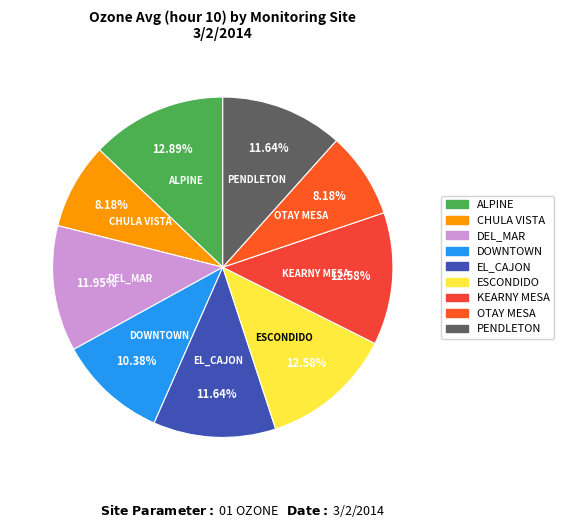

To the nearest percent, what percentage of the pie is DEL_MAR?

12%